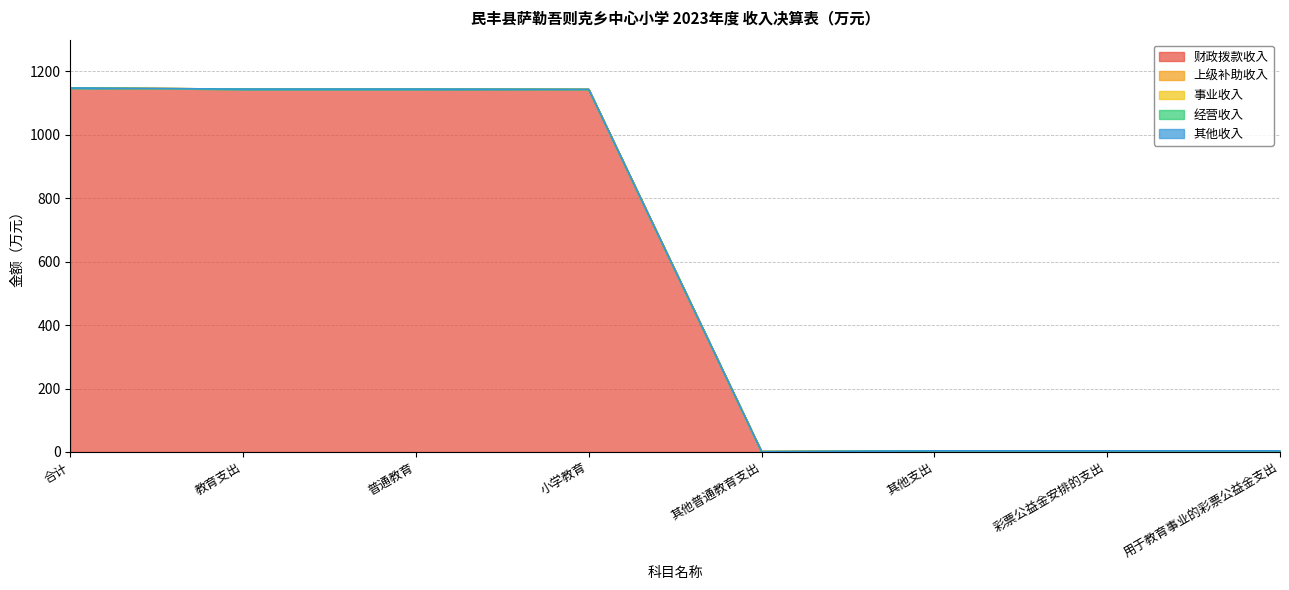

True or false: 经营收入 and 上级补助收入 intersect in this chart.

False